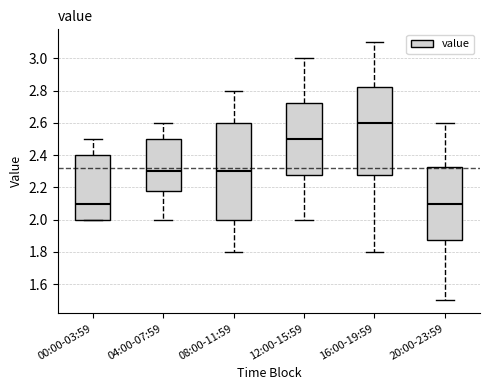

Reading left to right, transcribe this box plot: for each box, give where its median line is, the range the box spans, and where its two whiskers end, as read against the y-axis. The values are not printed on the chart, so give them approximately, as read against the axis.

00:00-03:59: median 2.10, box 2.00 to 2.40, whiskers 2.00 to 2.50
04:00-07:59: median 2.30, box 2.18 to 2.50, whiskers 2.00 to 2.60
08:00-11:59: median 2.30, box 2.00 to 2.60, whiskers 1.80 to 2.80
12:00-15:59: median 2.50, box 2.28 to 2.72, whiskers 2.00 to 3.00
16:00-19:59: median 2.60, box 2.28 to 2.82, whiskers 1.80 to 3.10
20:00-23:59: median 2.10, box 1.88 to 2.32, whiskers 1.50 to 2.60